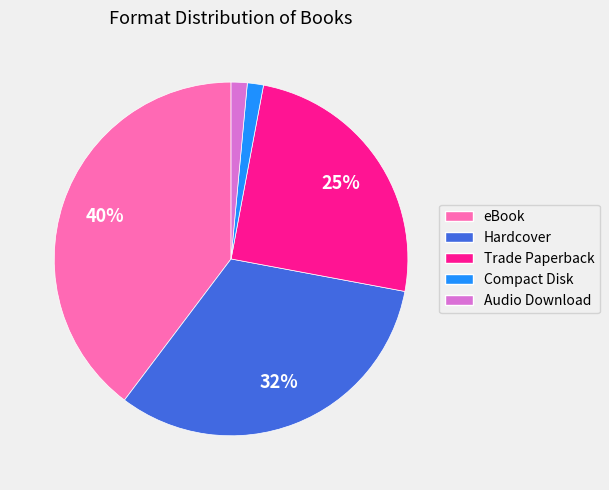

Do Compact Disk and Audio Download together represent more than half of the pie?

No